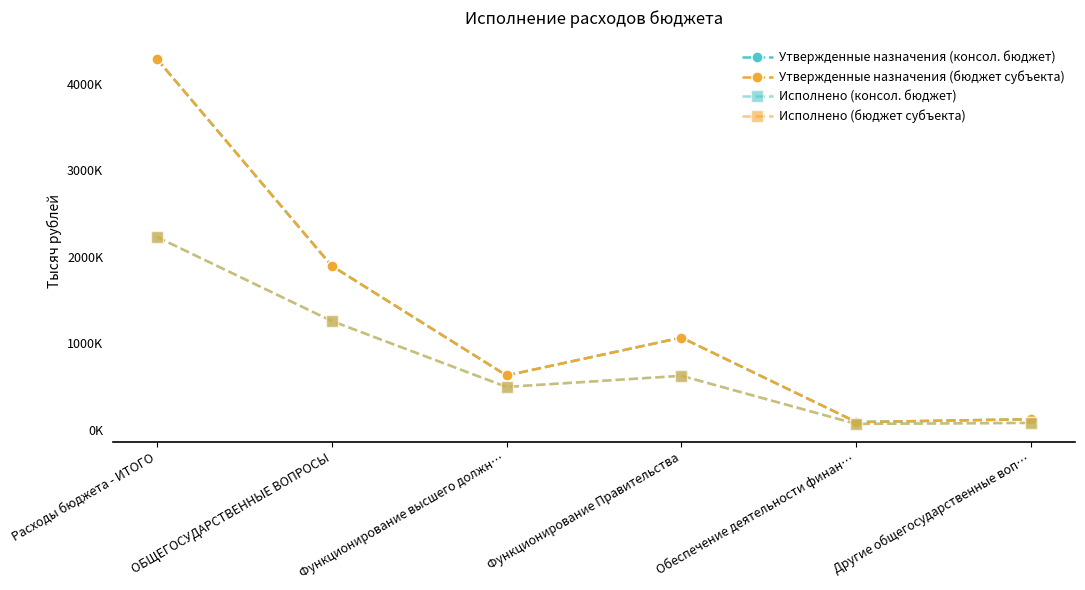

In Исполнено (бюджет субъекта), how many points are higher than both neighbors (excluding endpoints)?

1